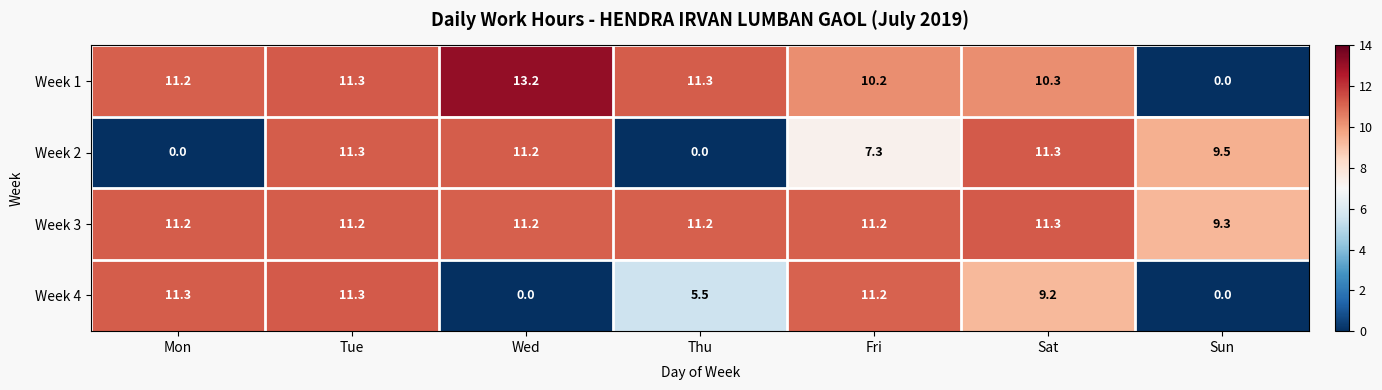

Count the number of categories in the chart.

7